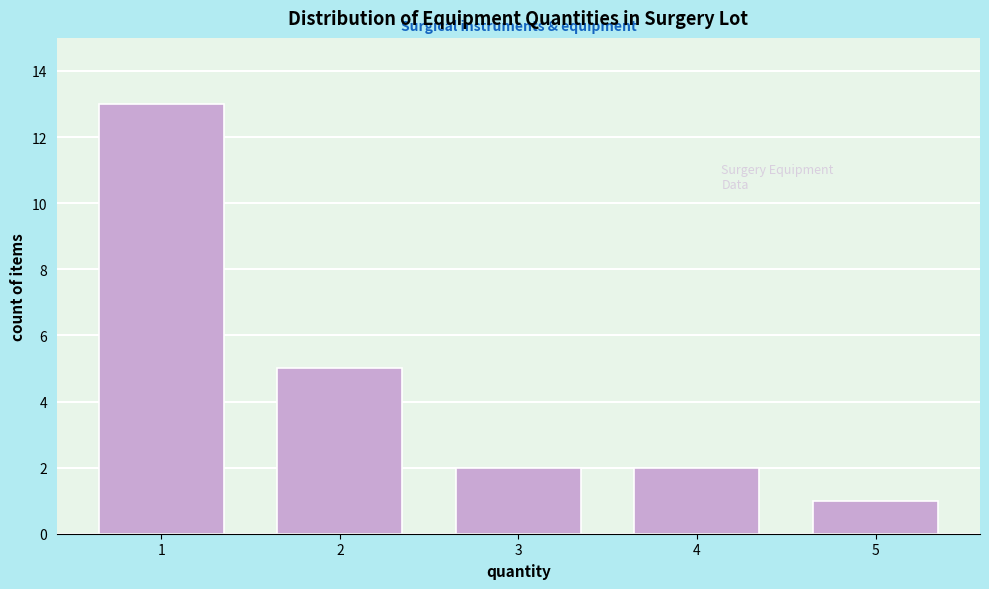

Reading left to right, list all the values displayed in this chart.

13	5	2	2	1